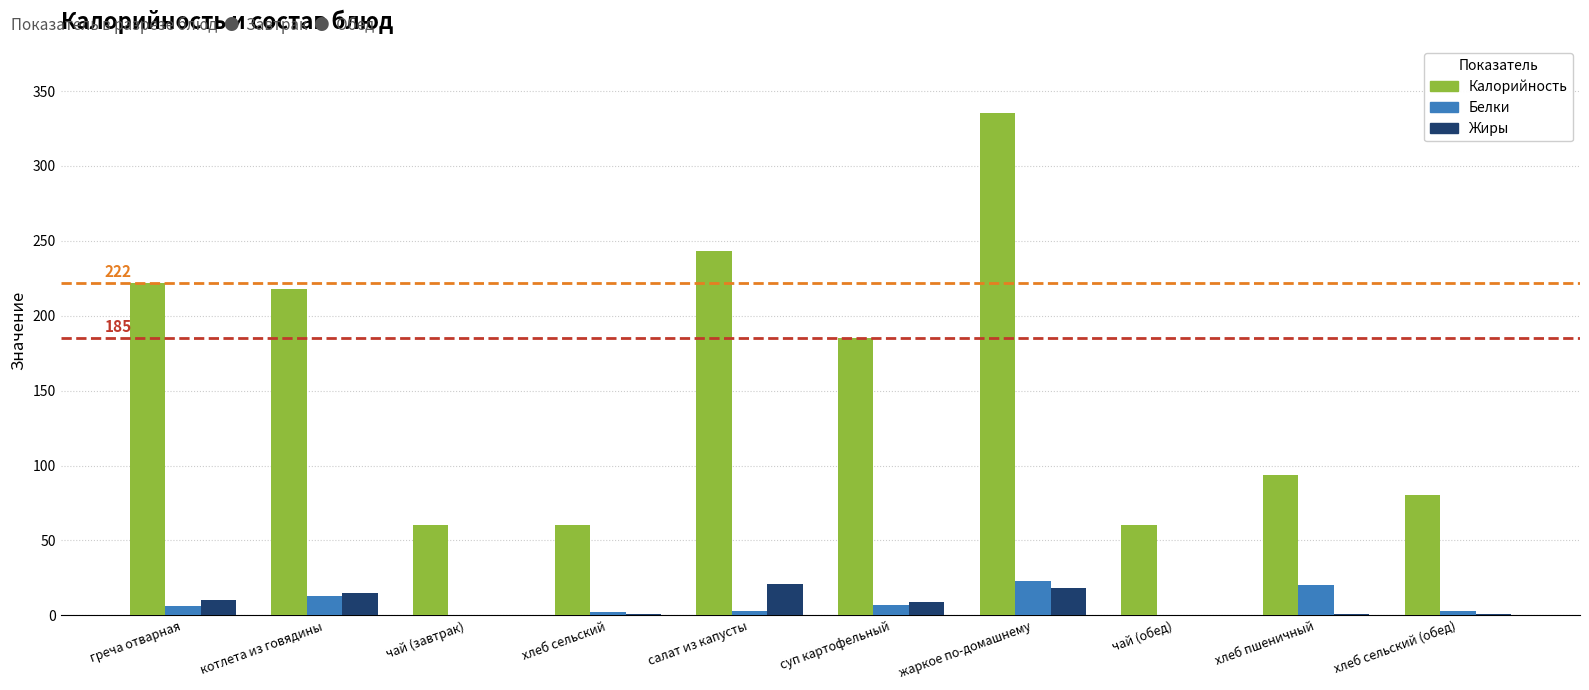

Which series changed the most between греча отварная and хлеб сельский (обед)?

Калорийность